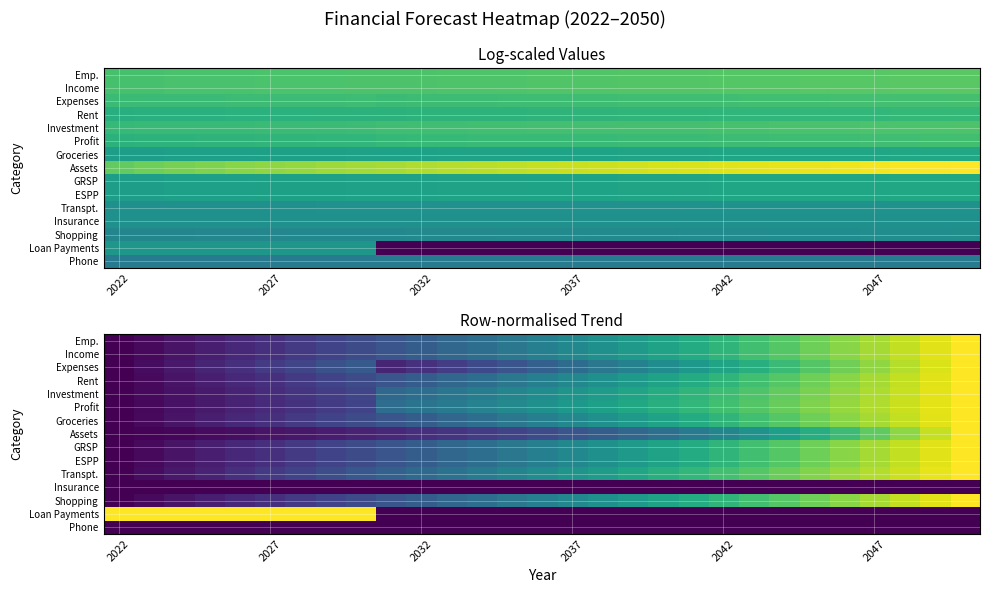

Between 21 and 26, which is larger?

26